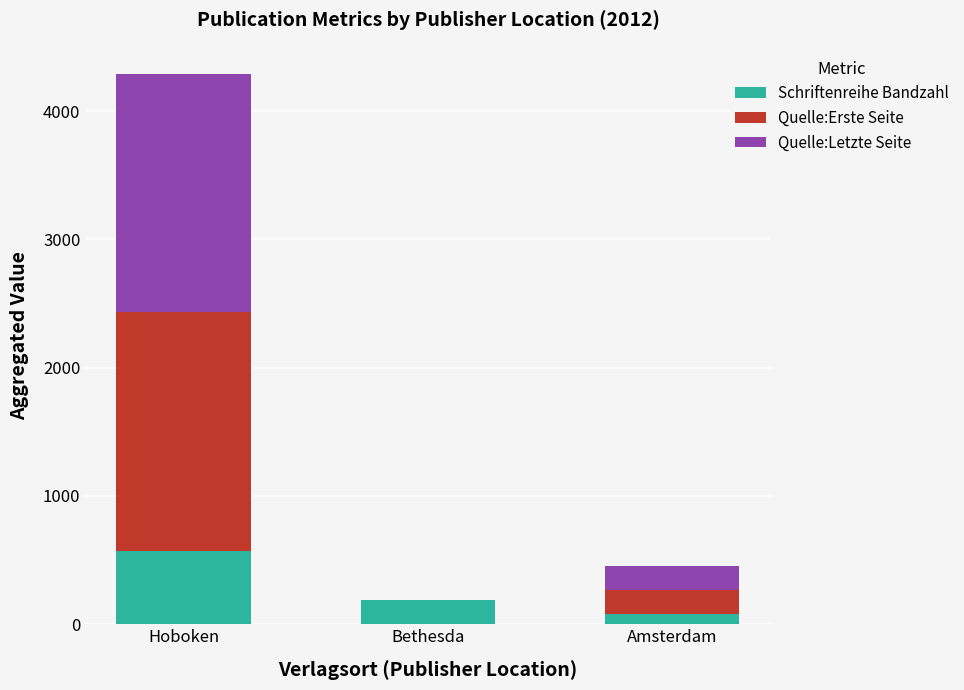

The Schriftenreihe Bandzahl series shows 872 at Hoboken. True or false?

False